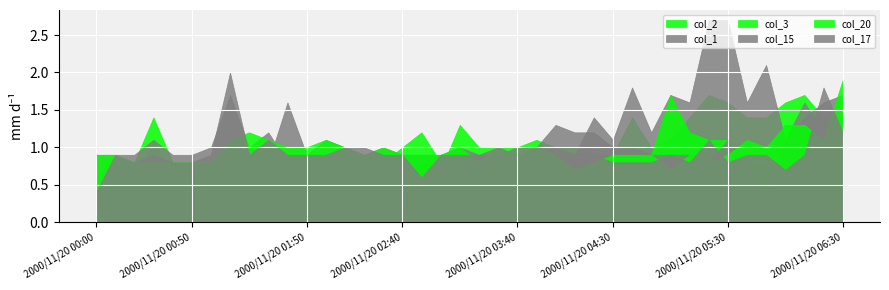

Which series ends up on top after the final intersection of col_20 and col_3?

col_20